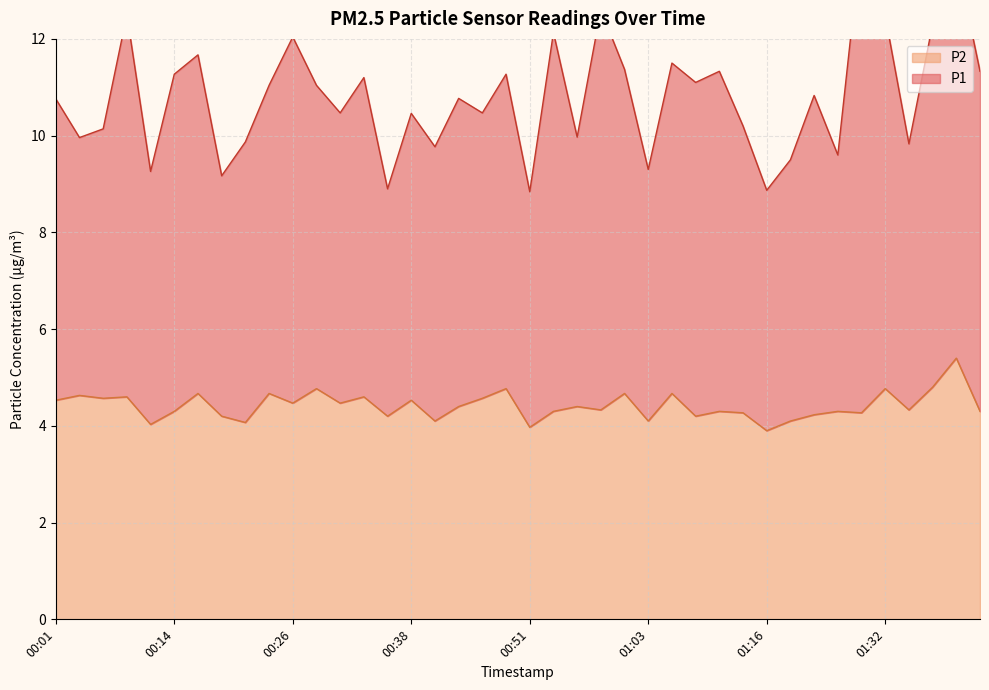

Where does the data first go above 4?

00:01